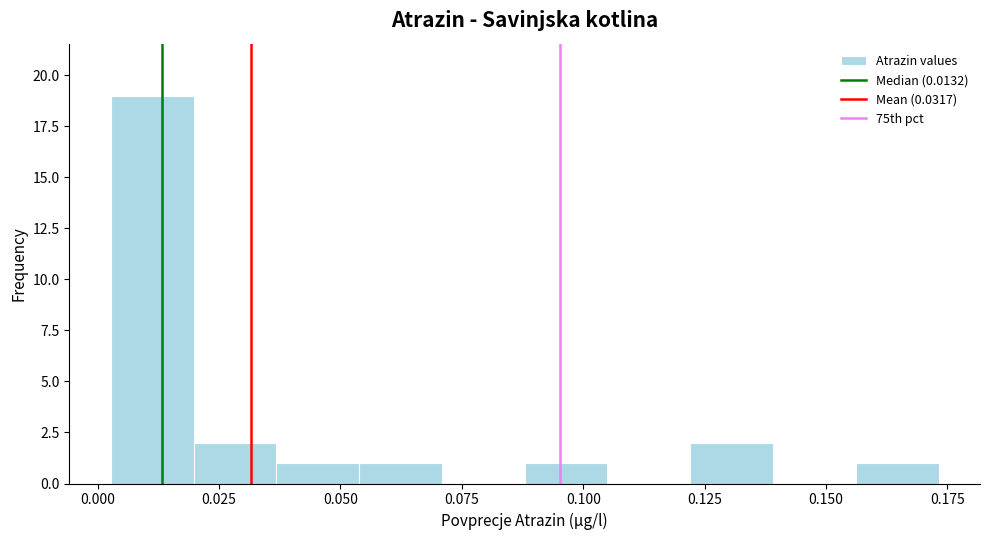

Read against the x-axis, roughly where is the centre of the tallest bar?

0.010